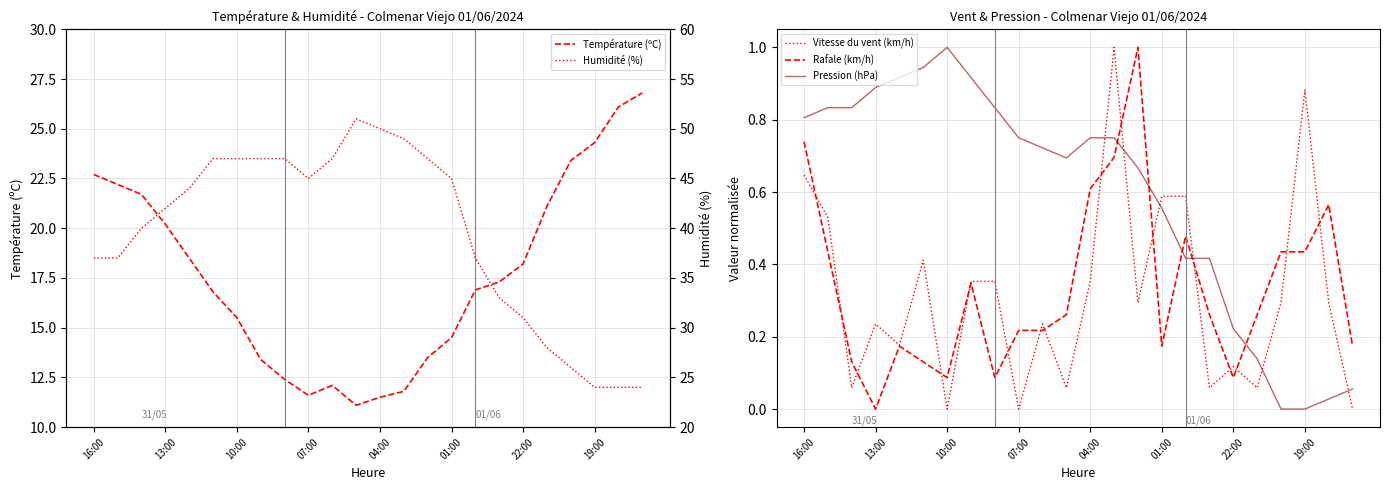

What is the lowest value of the Humidité (%) series?

24.0